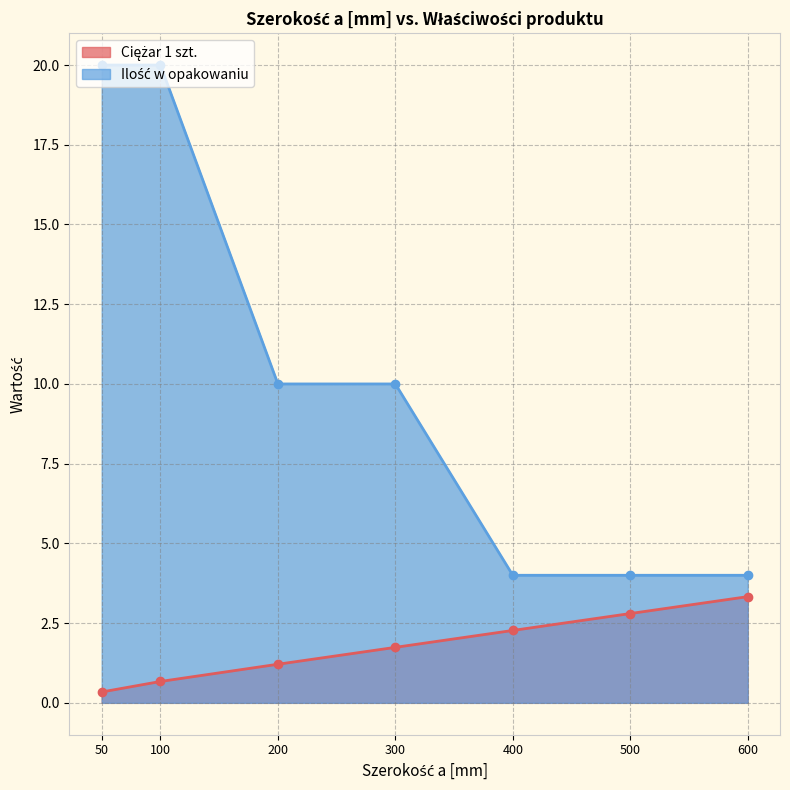

Does the chart have visible grid lines?

Yes